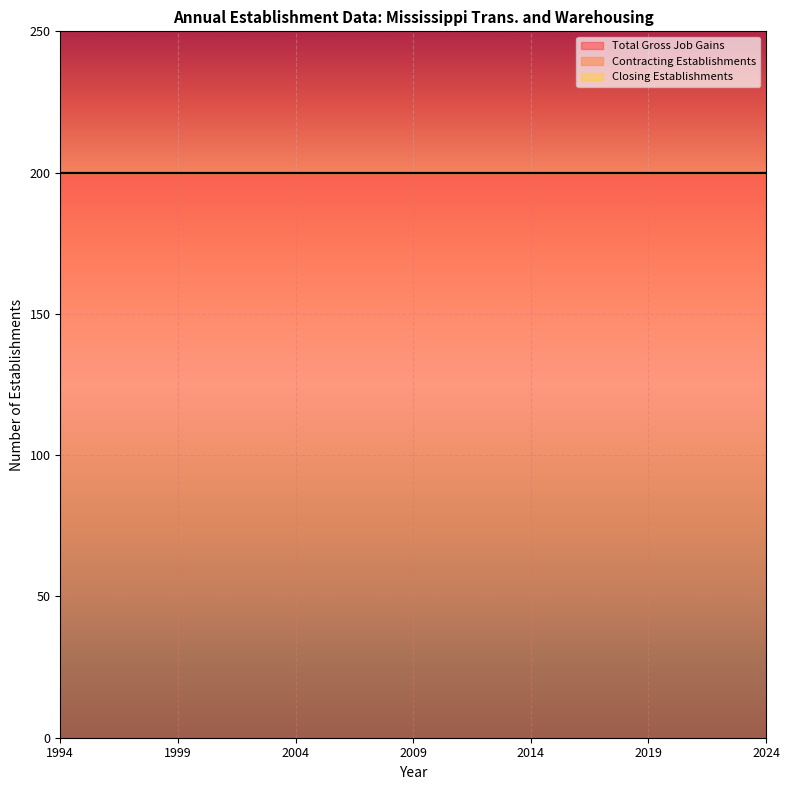

The Closing Establishments series shows 0 at 2024. True or false?

True